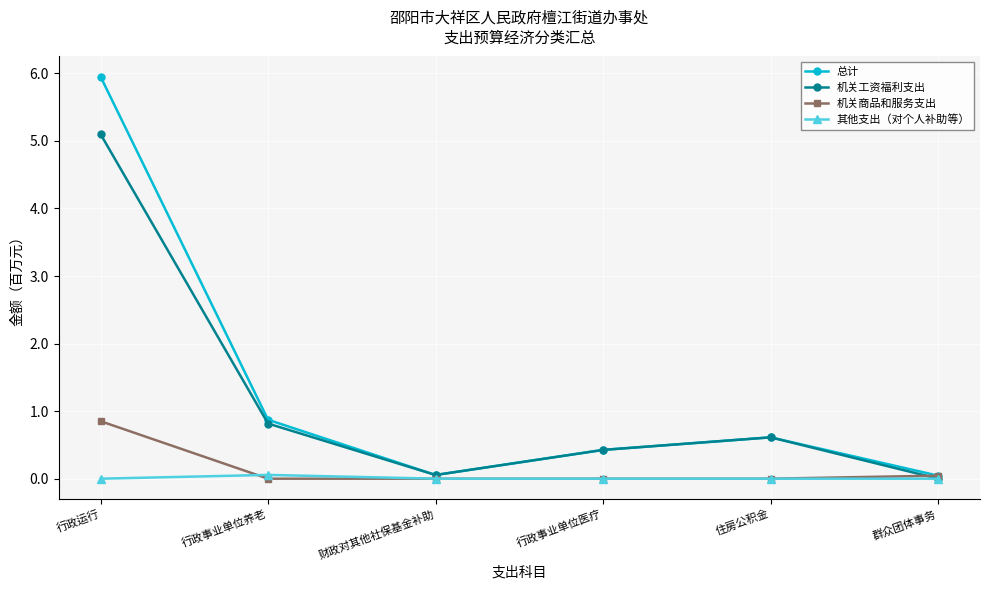

In 机关工资福利支出, how many points are lower than both neighbors (excluding endpoints)?

1